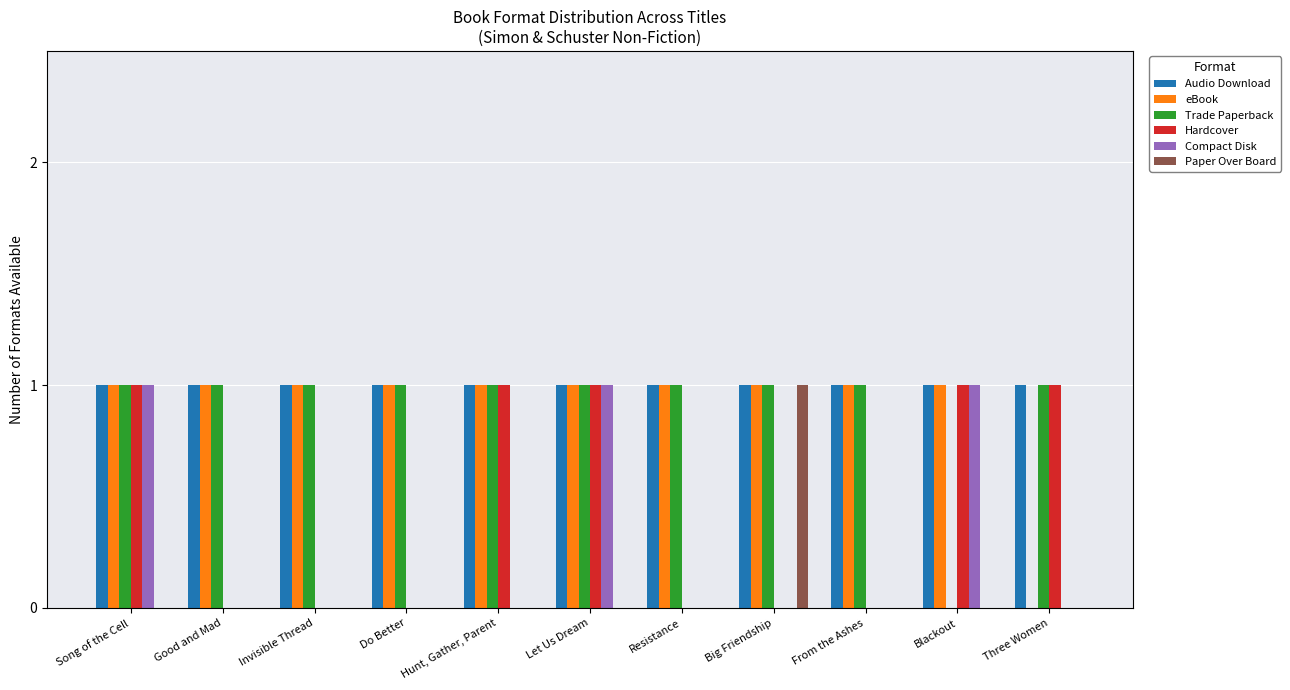

How many data points does each series have?

11